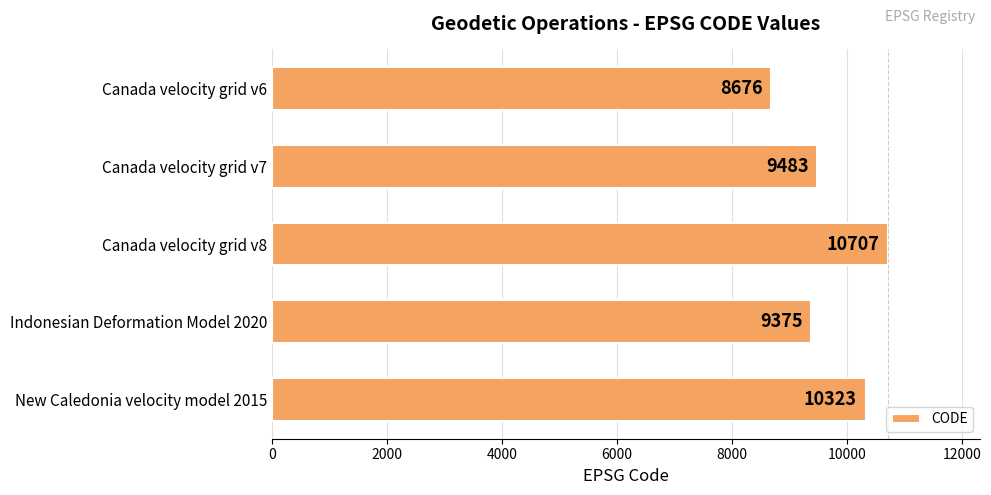

Reading top to bottom, extract all data points from this chart.

Canada velocity grid v6=8676	Canada velocity grid v7=9483	Canada velocity grid v8=10707	Indonesian Deformation Model 2020=9375	New Caledonia velocity model 2015=10323